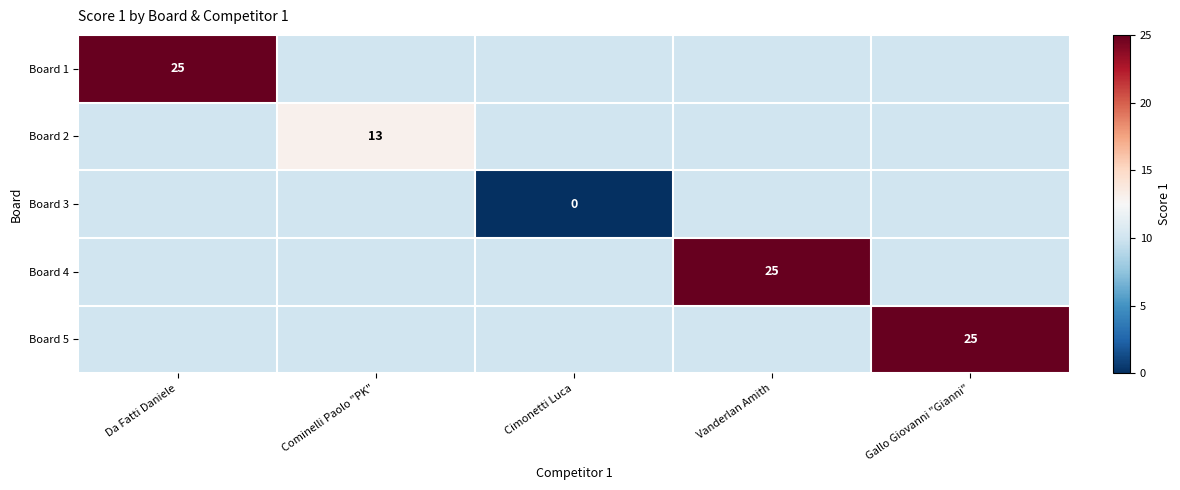

Which series has the largest range (max minus min)?

Board 1